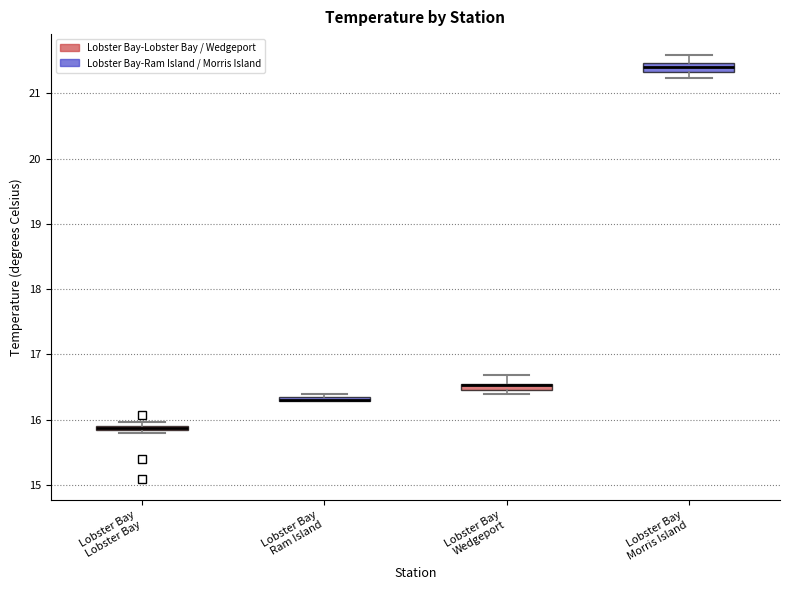

Where does the upper whisker of the box for Lobster Bay Morris Island end on the y-axis? The values are not printed on the chart, so give them approximately, as read against the axis.

21.6